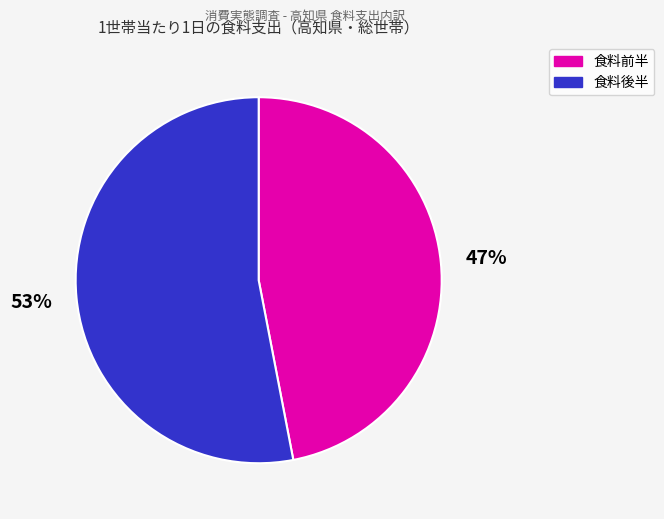

Is there a majority slice in this chart?

Yes